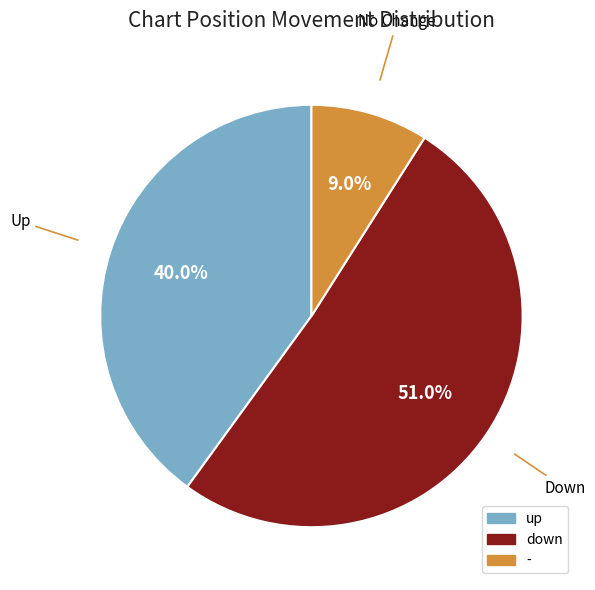

Rank the categories by value from highest to lowest.

down, up, -